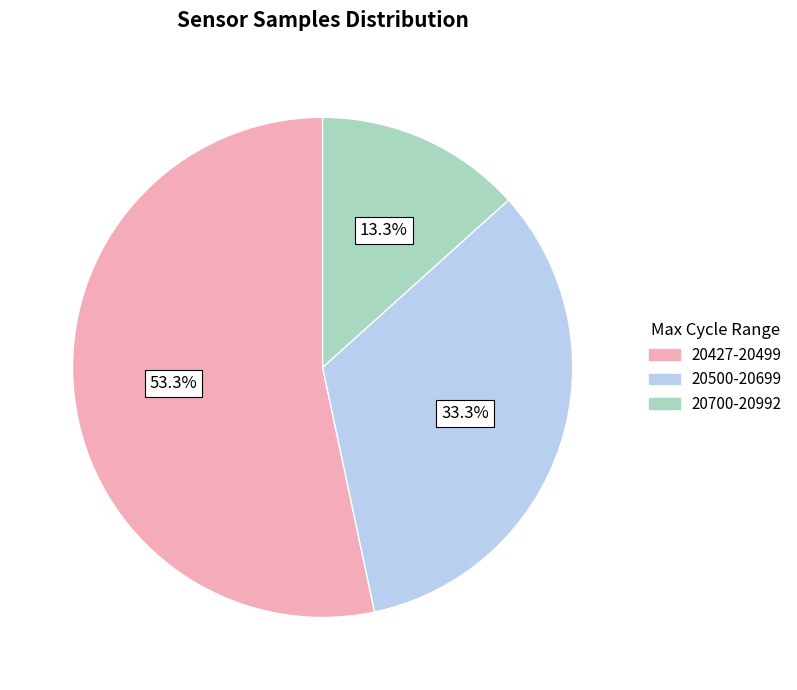

Between 20427-20499 and 20700-20992, which is larger?

20427-20499